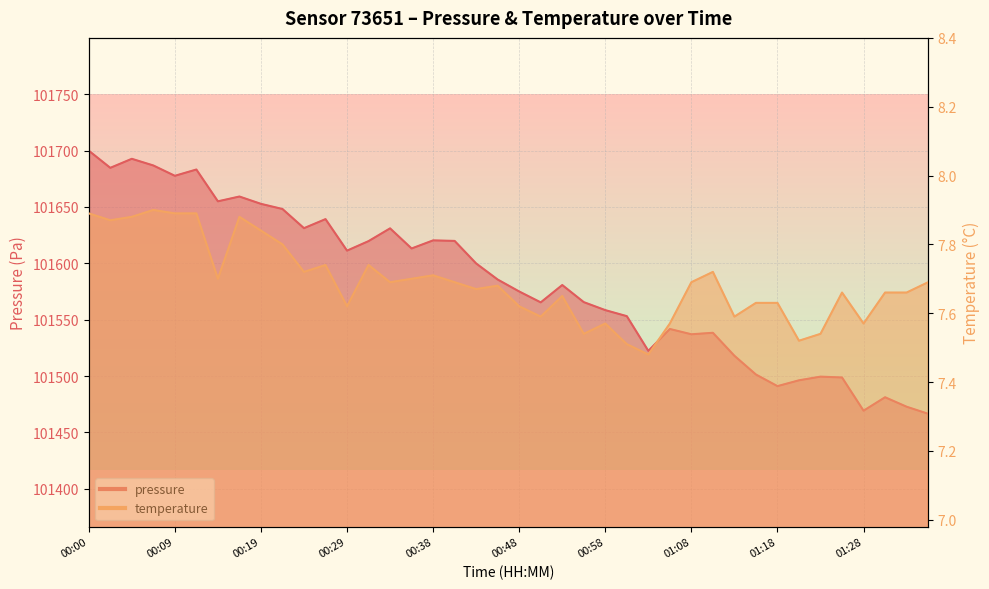

What is the spread (max minus min) of values at 00:12?

101675.2